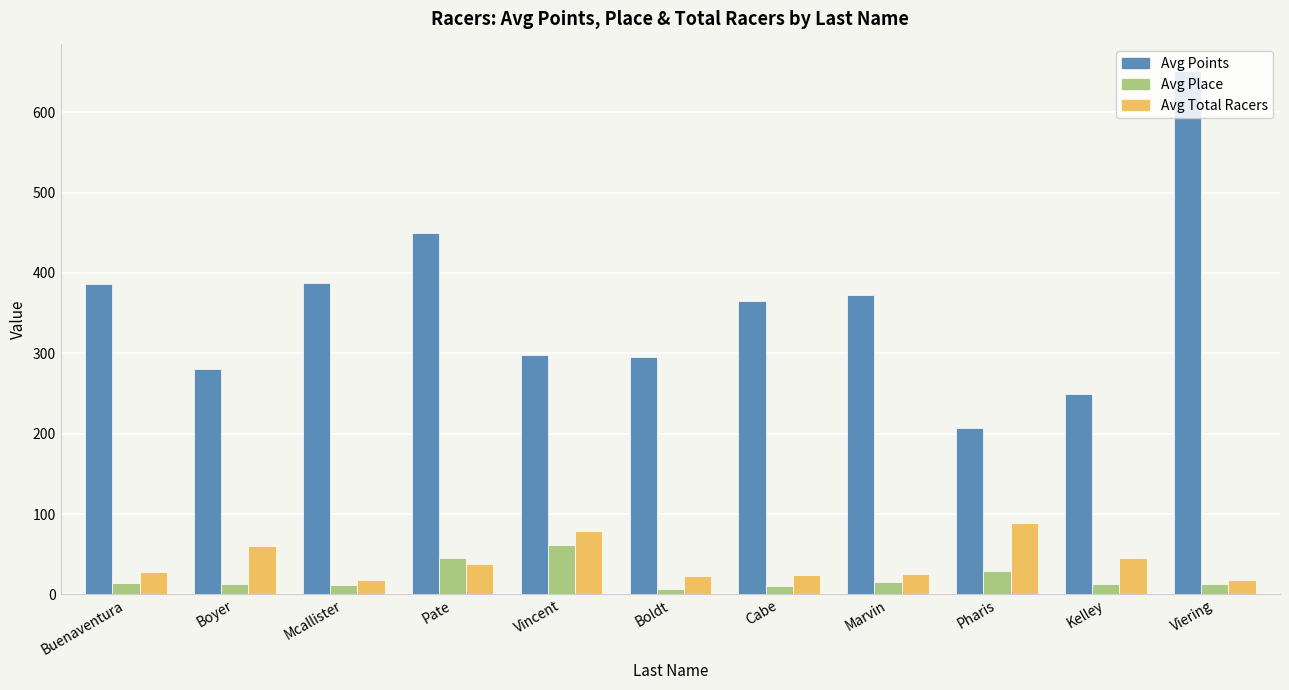

What is the difference between the maximum and minimum values in the Avg Points series?

444.1